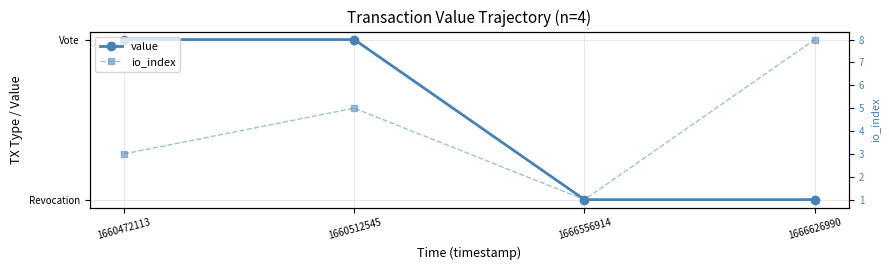

What is the difference between the second highest and minimum values in the io_index series?

4.0